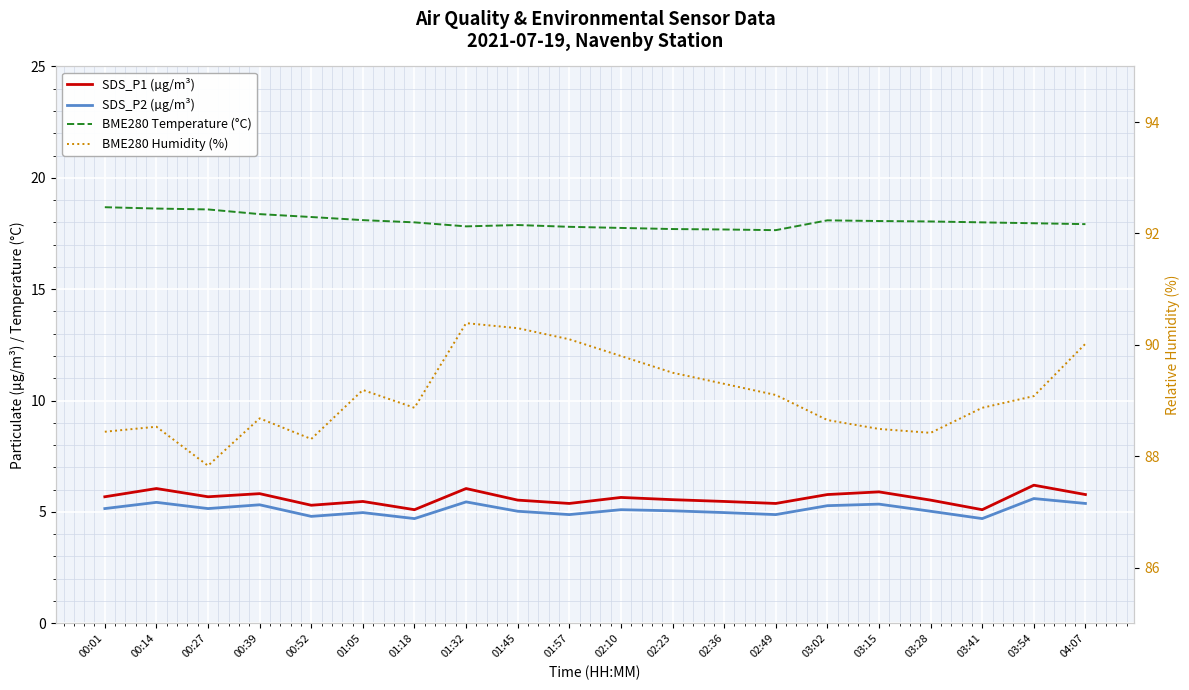

Which series changed the most between 00:27 and 03:54?

BME280 Humidity (%)